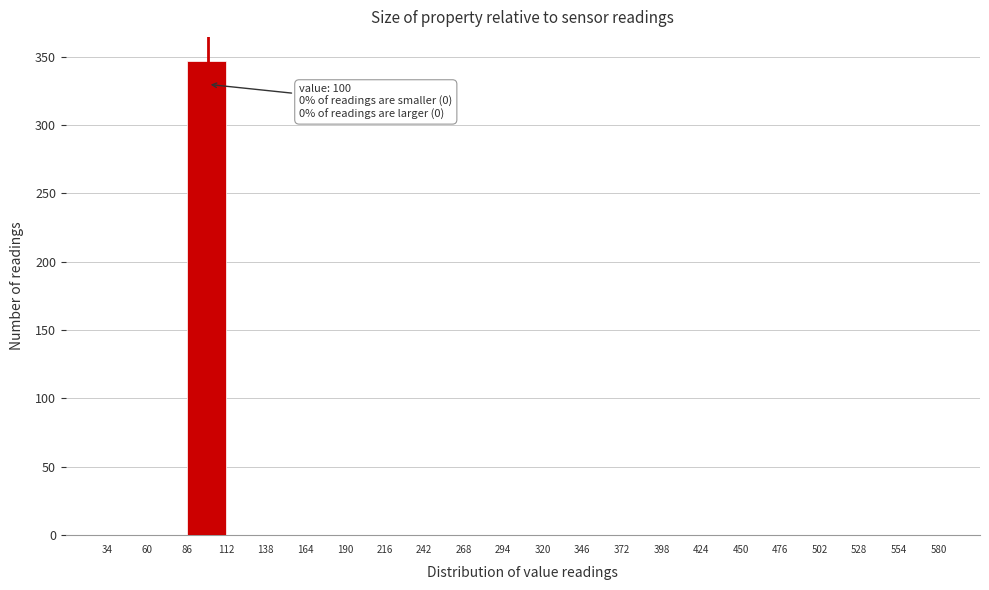

Over which range of the x-axis is the bar tallest?

86 to 112